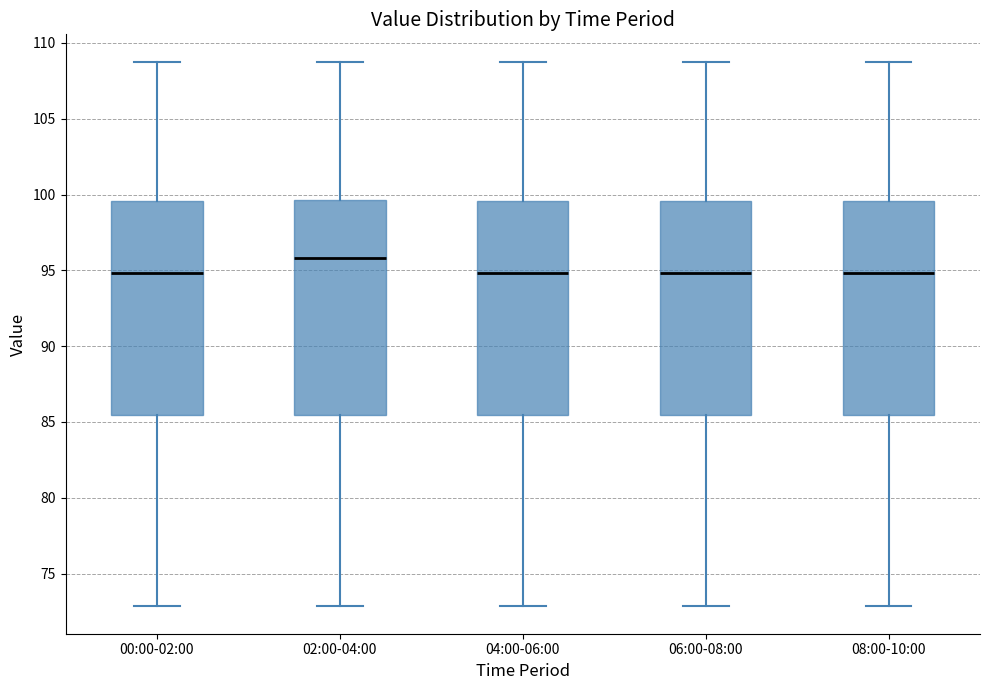

Reading left to right, read every box against the y-axis: the position of its median line, the range the box covers, and the ends of its whiskers. The values are not printed on the chart, so give them approximately, as read against the axis.

00:00-02:00: median 95.0, box 85.5 to 99.5, whiskers 73.0 to 109.0
02:00-04:00: median 96.0, box 85.5 to 99.5, whiskers 73.0 to 109.0
04:00-06:00: median 95.0, box 85.5 to 99.5, whiskers 73.0 to 109.0
06:00-08:00: median 95.0, box 85.5 to 99.5, whiskers 73.0 to 109.0
08:00-10:00: median 95.0, box 85.5 to 99.5, whiskers 73.0 to 109.0